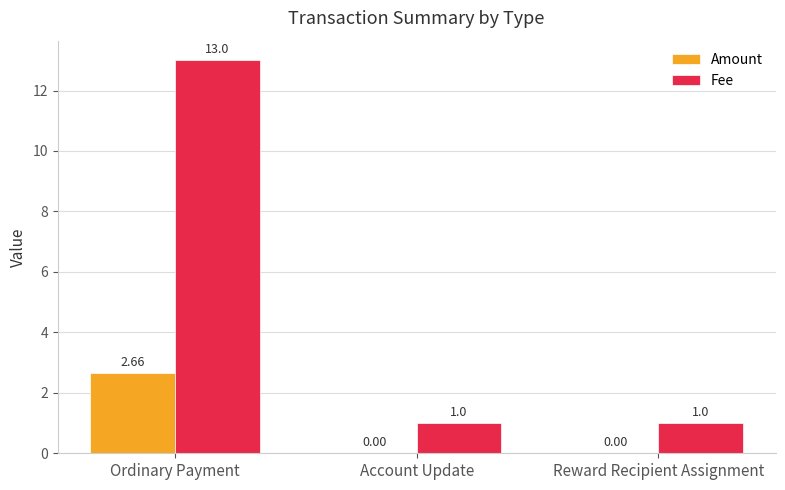

Is the value of Fee at Ordinary Payment greater than the value of Amount at Ordinary Payment?

Yes